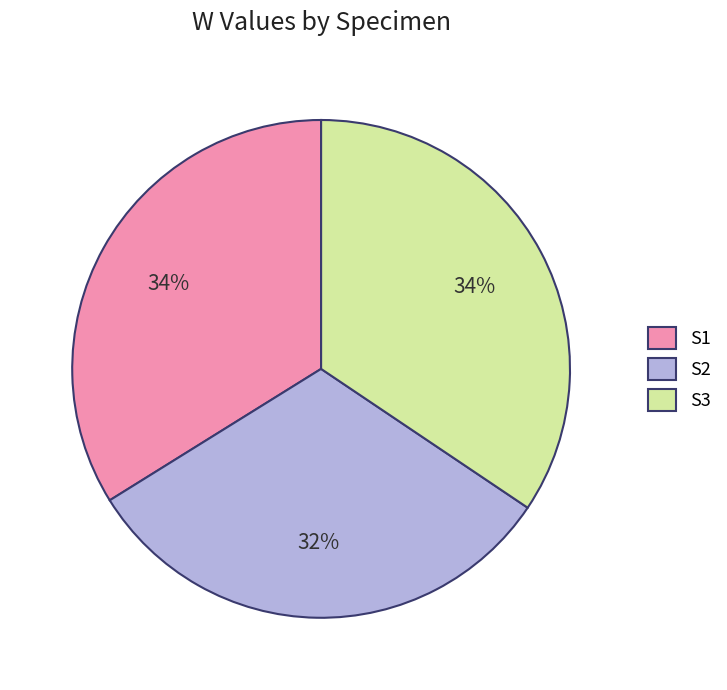

Is it true that S1 is 1% of the pie?

False